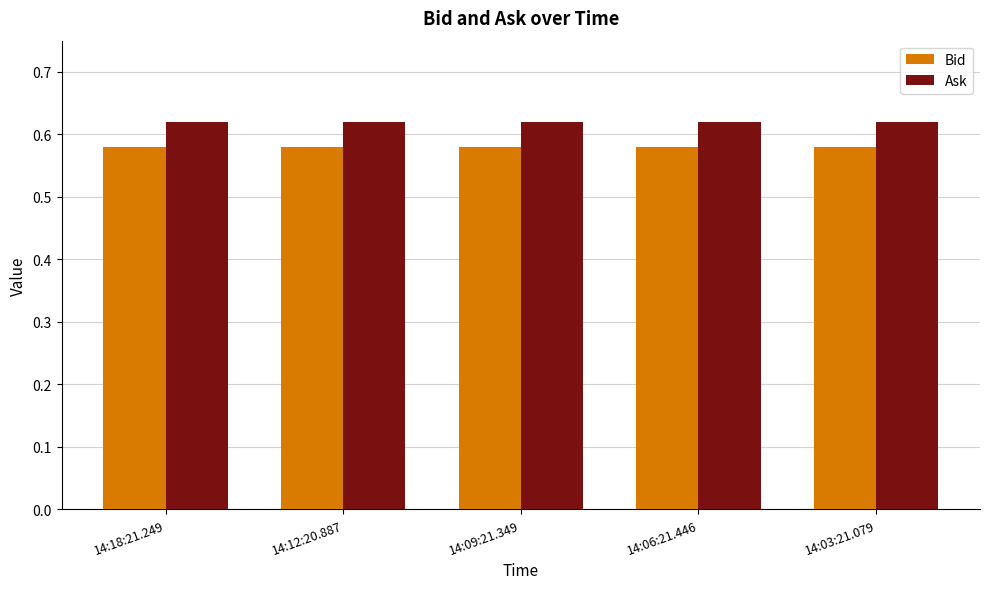

List the series in order of their peak value, highest first.

Ask, Bid